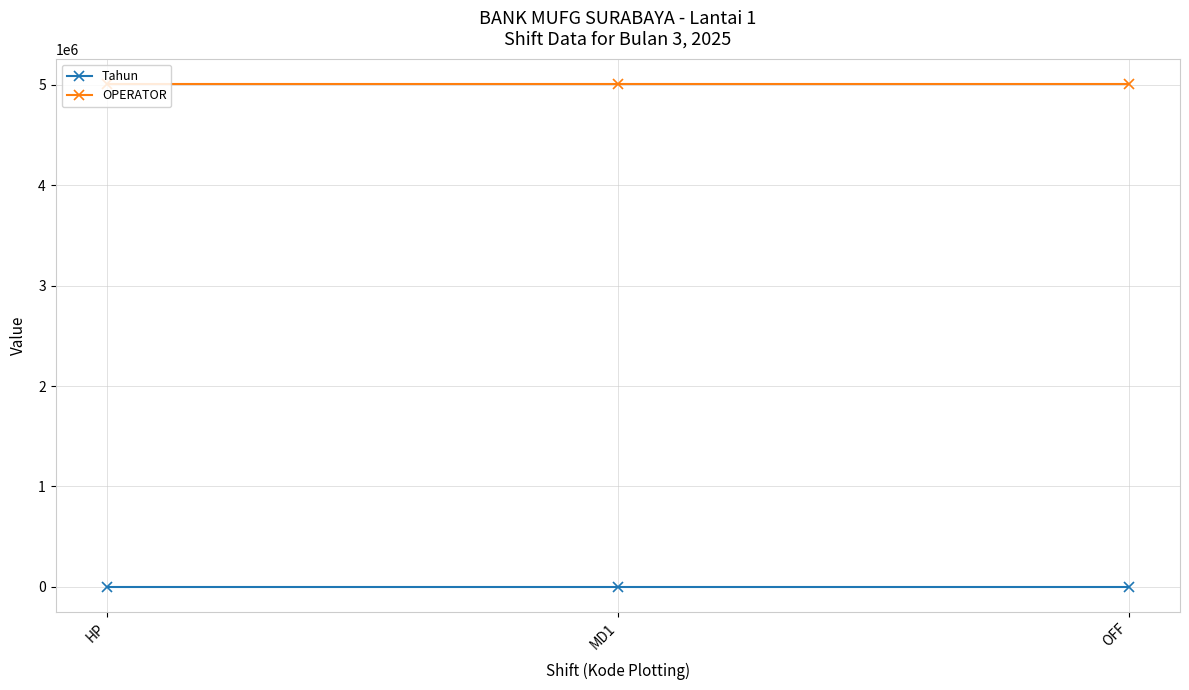

Rank the series at HP from highest to lowest value.

OPERATOR, Tahun